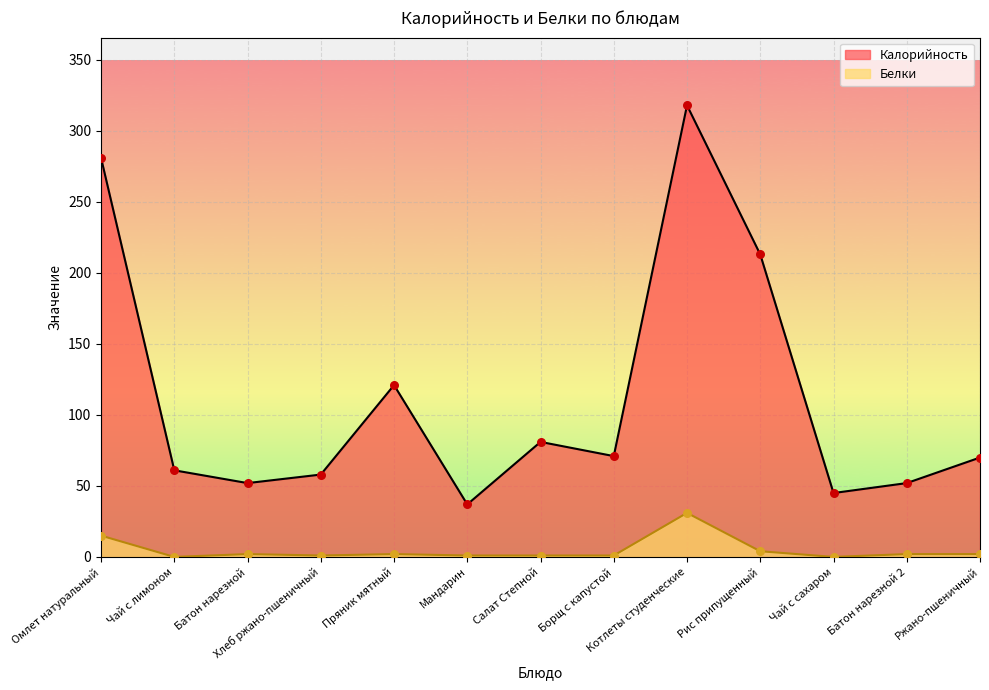

At which category is the sum across all series the highest?

Котлеты студенческие